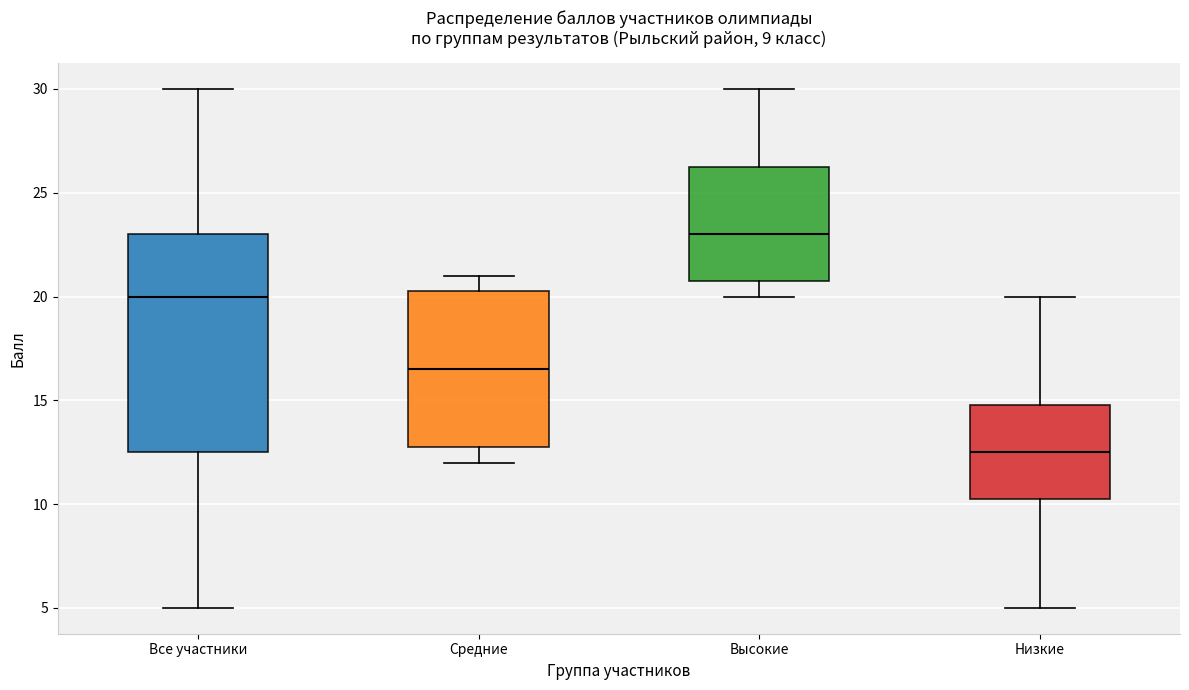

Reading left to right, transcribe this box plot: for each box, give where its median line is, the range the box spans, and where its two whiskers end, as read against the y-axis. The values are not printed on the chart, so give them approximately, as read against the axis.

Все участники: median 20.0, box 12.5 to 23.0, whiskers 5.0 to 30.0
Средние: median 16.5, box 13.0 to 20.5, whiskers 12.0 to 21.0
Высокие: median 23.0, box 21.0 to 26.5, whiskers 20.0 to 30.0
Низкие: median 12.5, box 10.5 to 15.0, whiskers 5.0 to 20.0